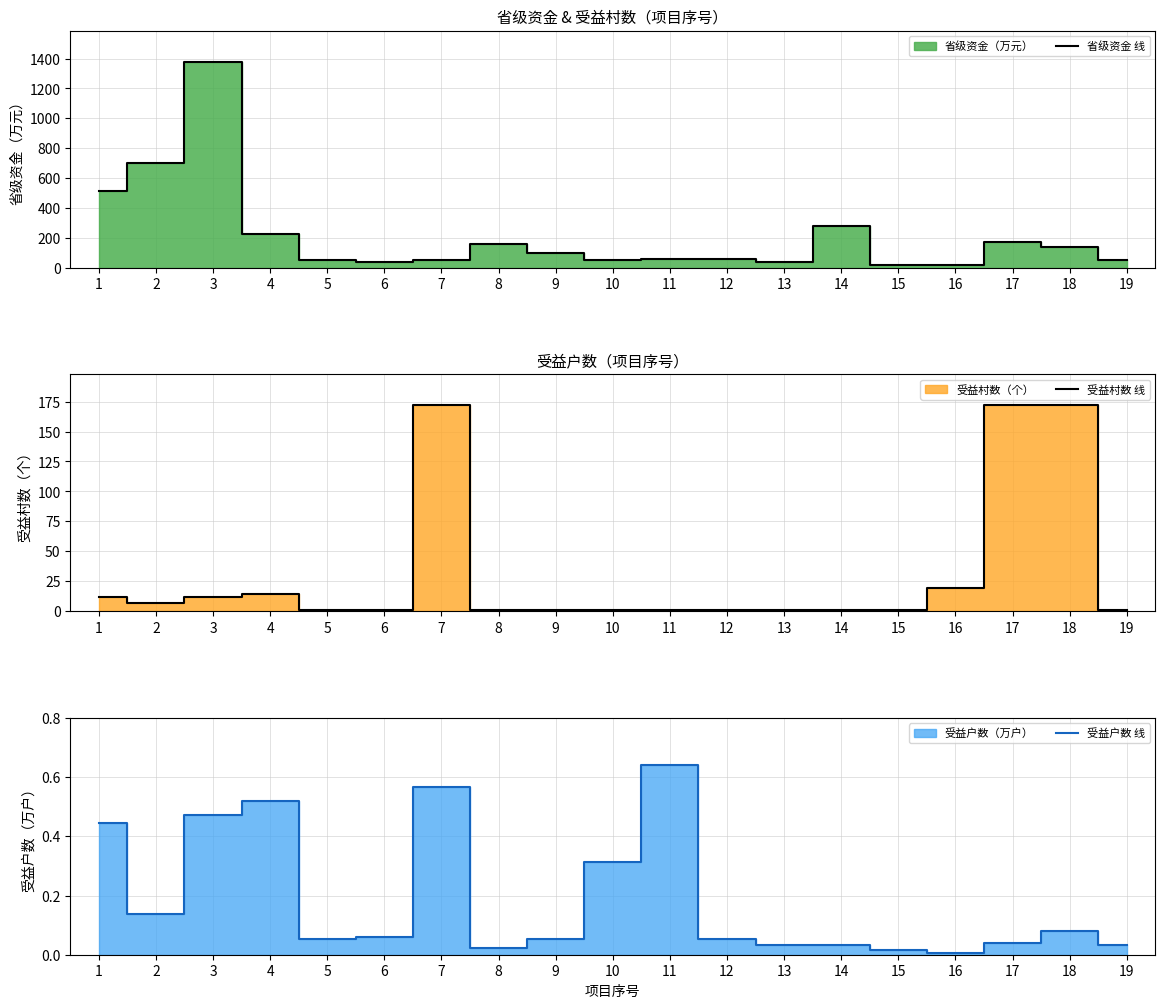

List the series in order of their peak value, lowest first.

受益户数 线, 受益村数 线, 省级资金 线